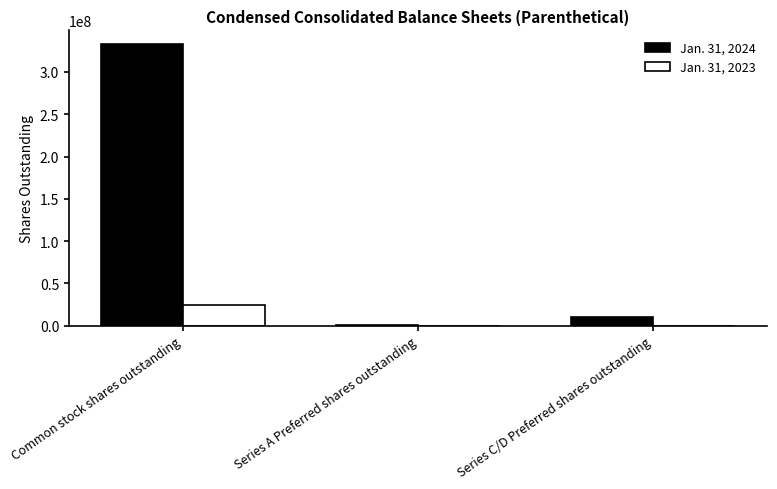

Is it true that Jan. 31, 2024 equals 139167626 at Common stock shares outstanding?

False